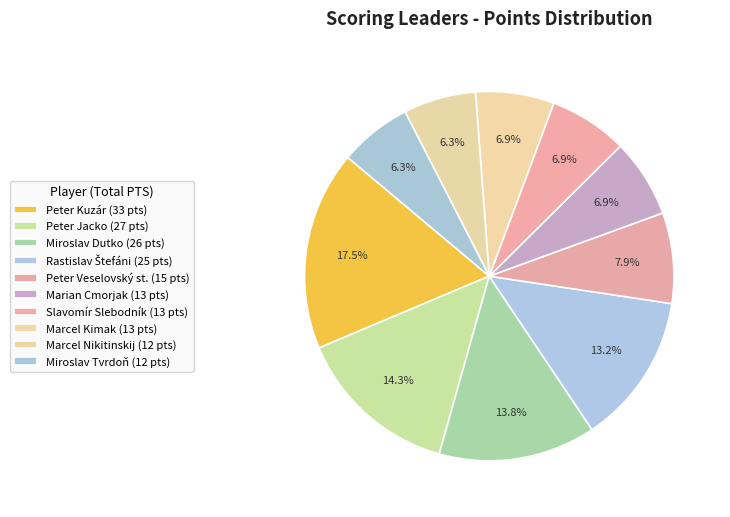

Does any single category account for the majority?

No